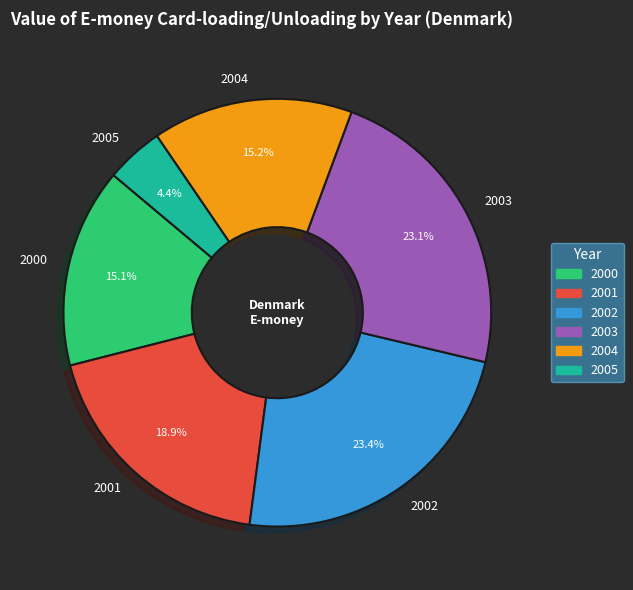

To the nearest percent, what is the combined percentage of 2004 and 2000?

30%